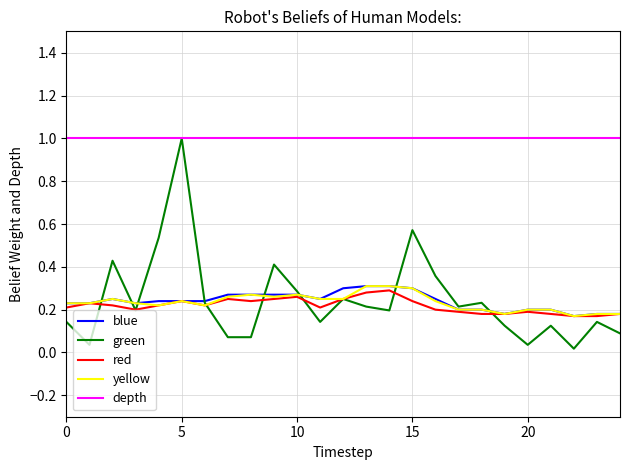

Which series has the largest total across all categories?

depth